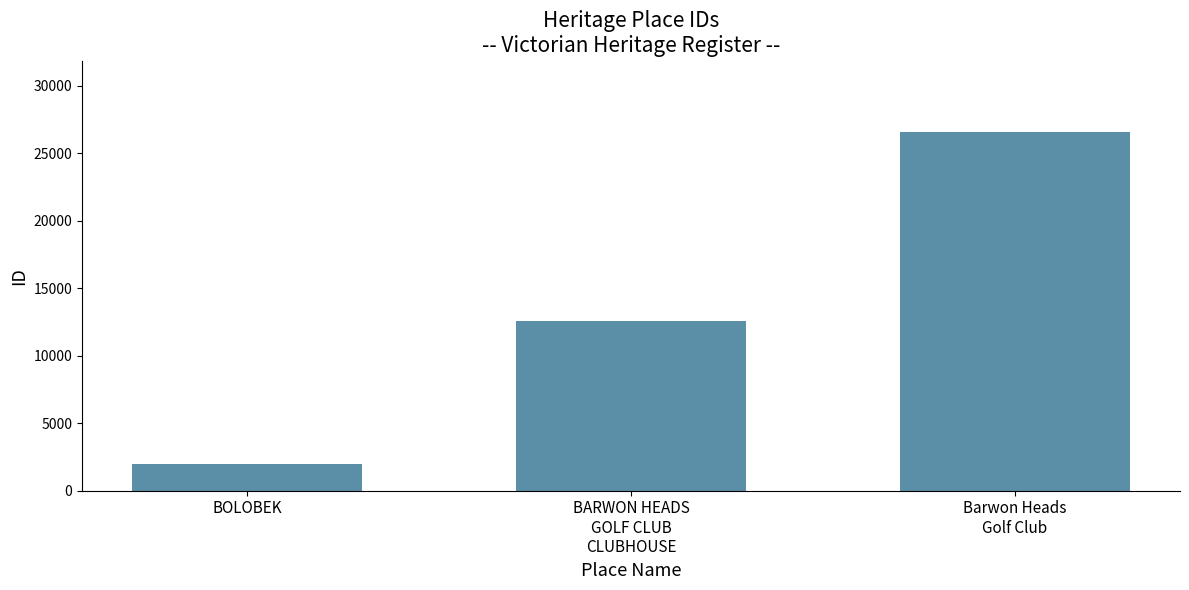

Reading left to right, what are all the values shown in this chart?

BOLOBEK=1970	BARWON HEADS
GOLF CLUB
CLUBHOUSE=12549	Barwon Heads
Golf Club=26551